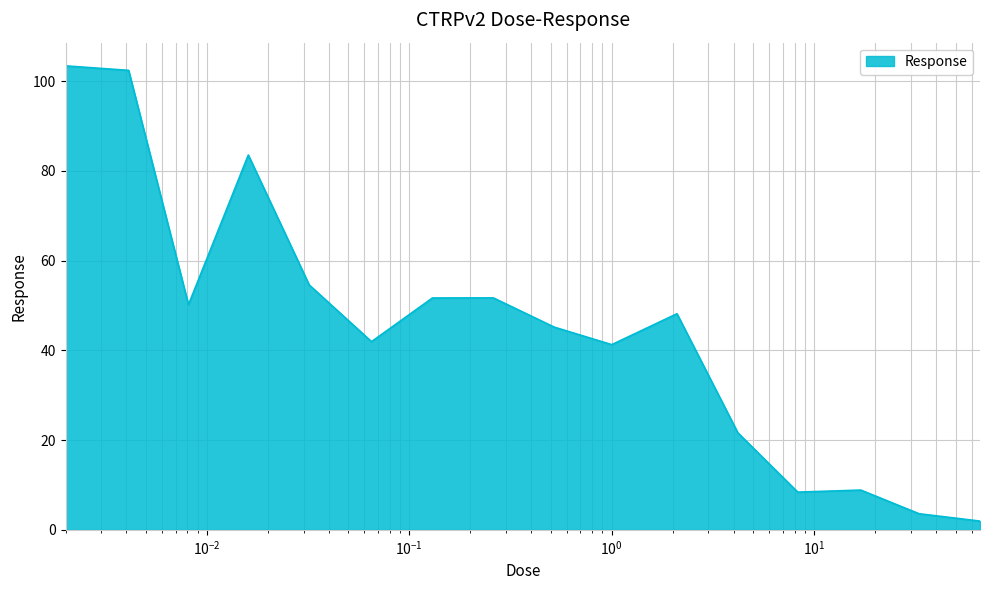

How many lines are shown in the chart?

1